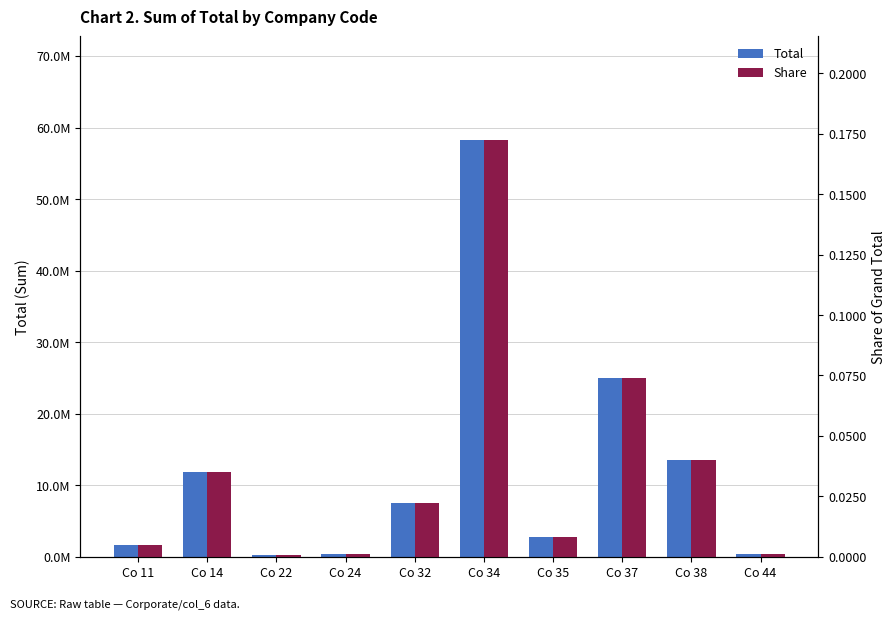

How many distinct data groups are displayed?

2